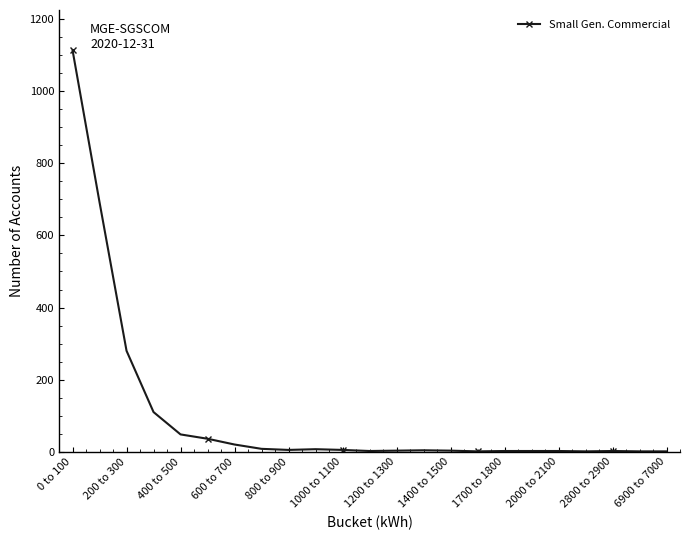

What is the difference between the maximum and minimum values?

1113